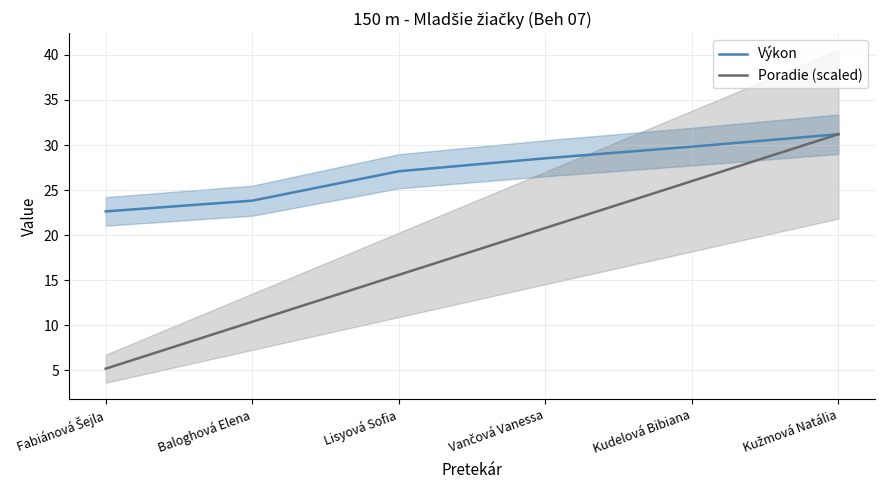

What is the lowest value of the Výkon series?

22.6